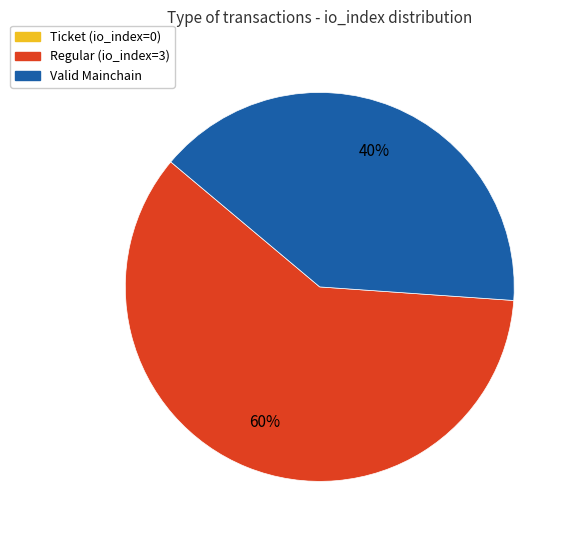

What is the largest slice in the pie chart?

Regular (io_index=3)